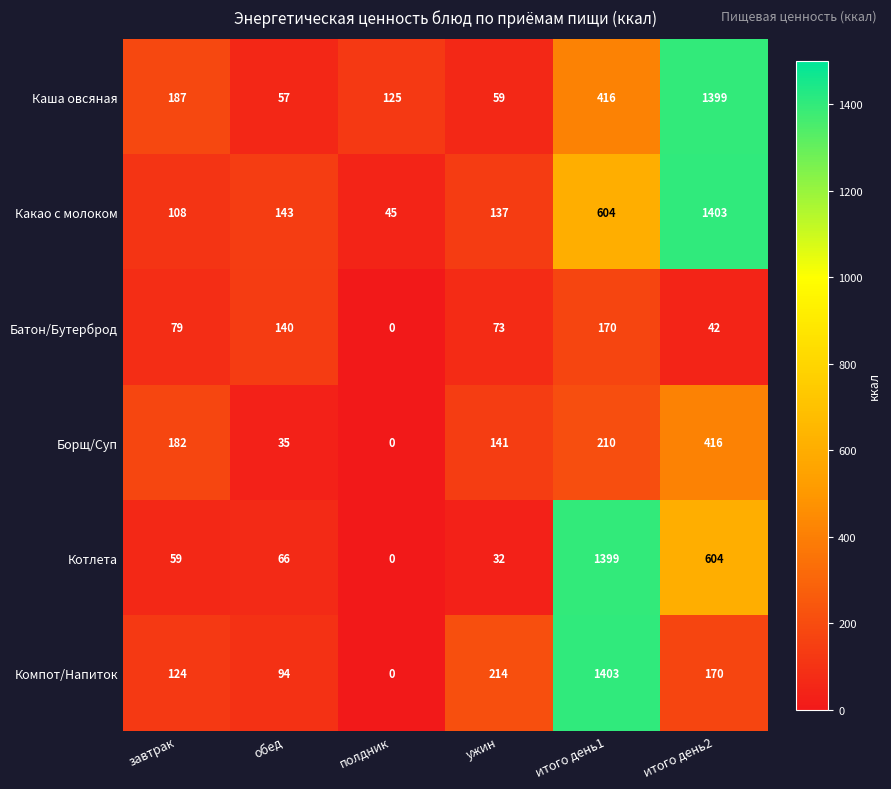

What is the difference between the highest and lowest values at обед?

108